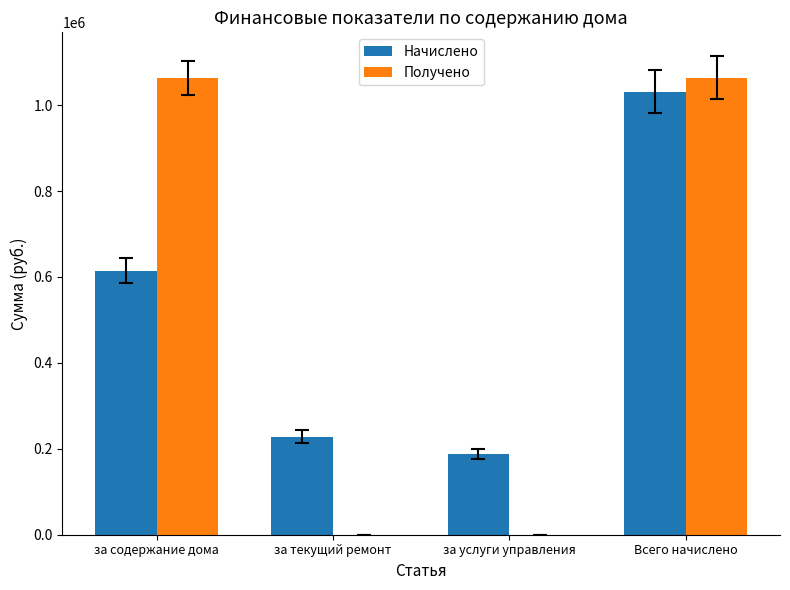

Between за текущий ремонт and Всего начислено, which series saw the biggest shift?

Получено